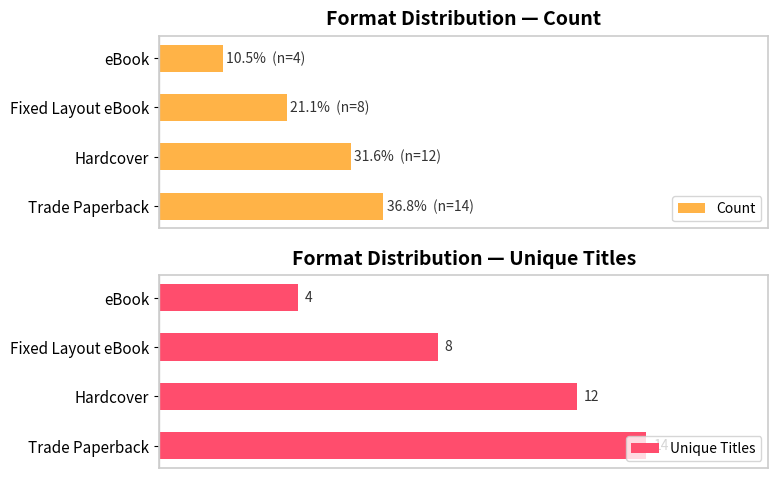

At which label is Unique Titles closest to 9?

Fixed Layout eBook